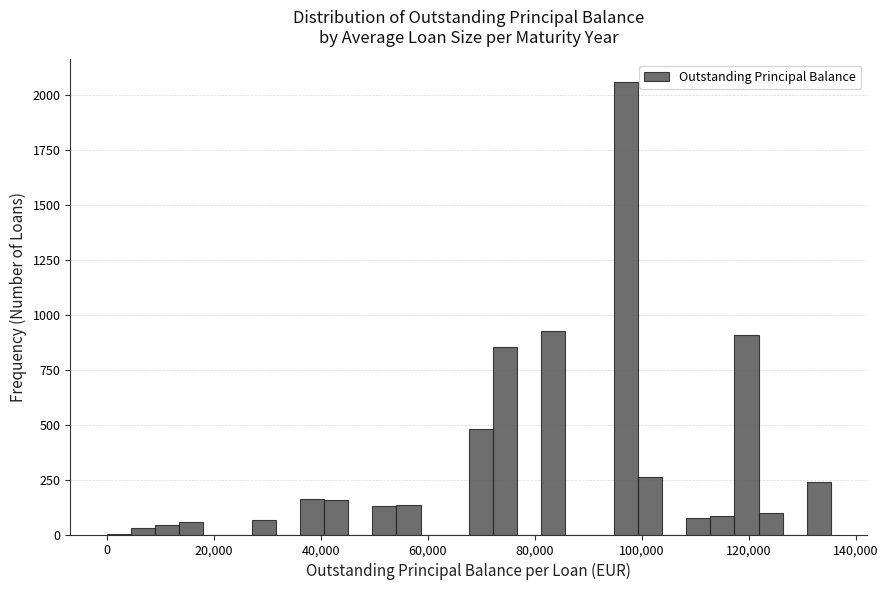

Read against the x-axis, roughly where is the centre of the tallest bar?

98000